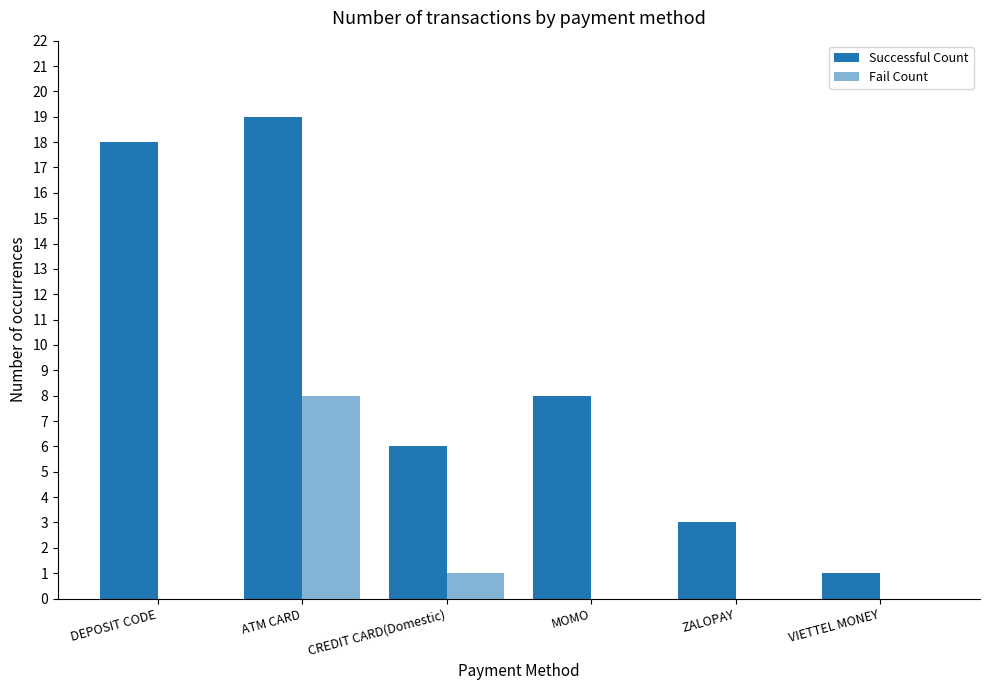

Reading left to right, list all the values displayed in this chart.

Successful Count: DEPOSIT CODE=18	ATM CARD=19	CREDIT CARD(Domestic)=6	MOMO=8	ZALOPAY=3	VIETTEL MONEY=1
Fail Count: DEPOSIT CODE=0	ATM CARD=8	CREDIT CARD(Domestic)=1	MOMO=0	ZALOPAY=0	VIETTEL MONEY=0